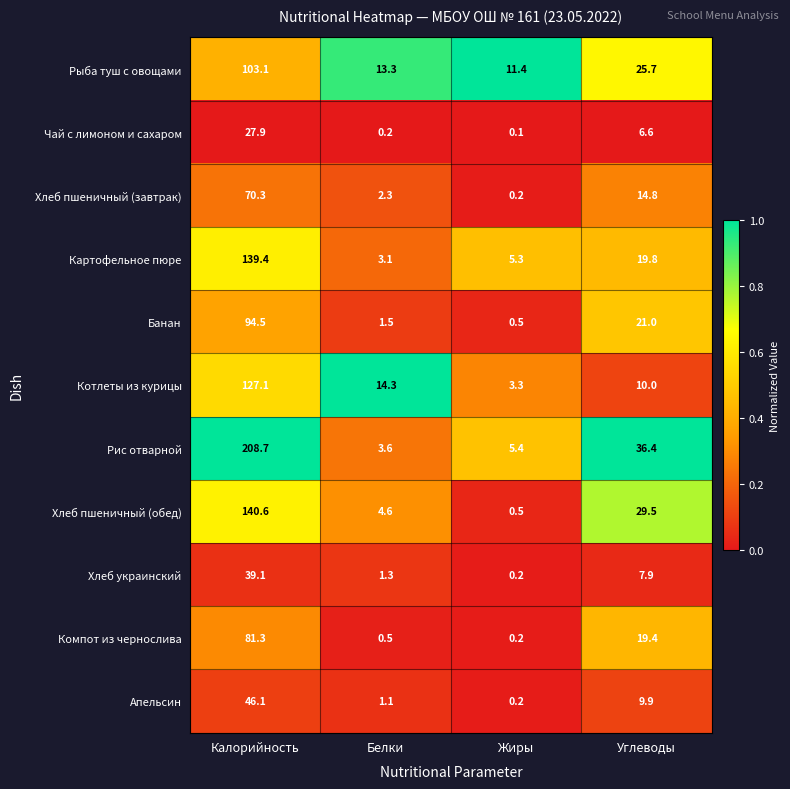

What is the average value of the Банан series?

29.4